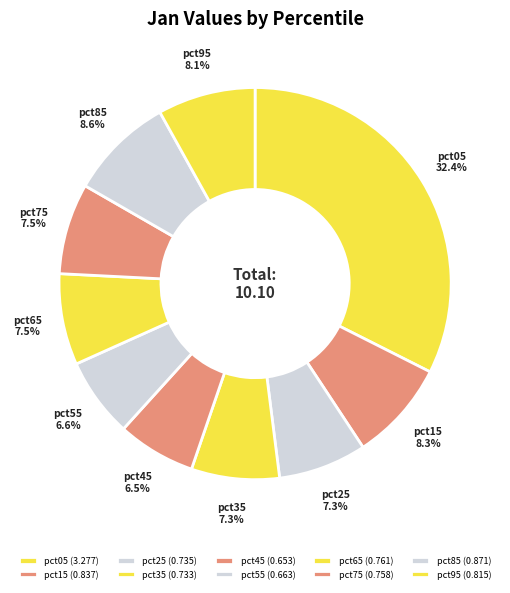

How many slices are in this pie chart?

10